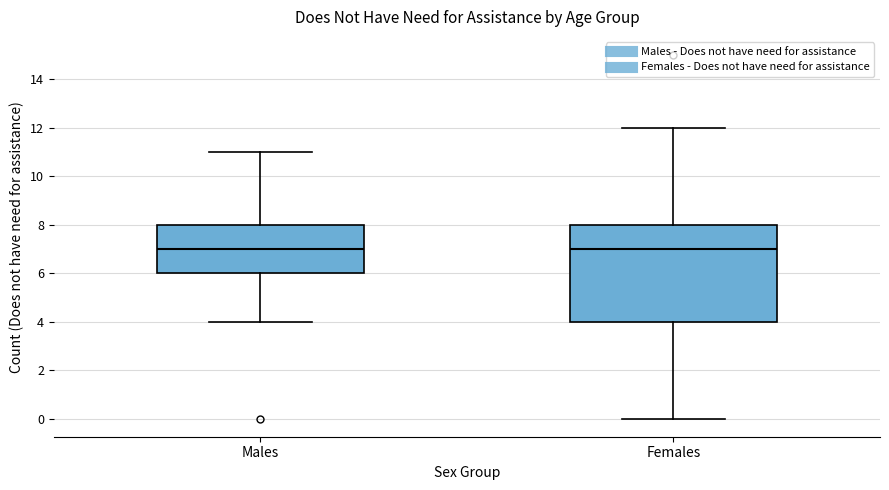

Reading left to right, read every box against the y-axis: the position of its median line, the range the box covers, and the ends of its whiskers. The values are not printed on the chart, so give them approximately, as read against the axis.

Males: median 7, box 6 to 8, whiskers 4 to 11
Females: median 7, box 4 to 8, whiskers 0 to 12